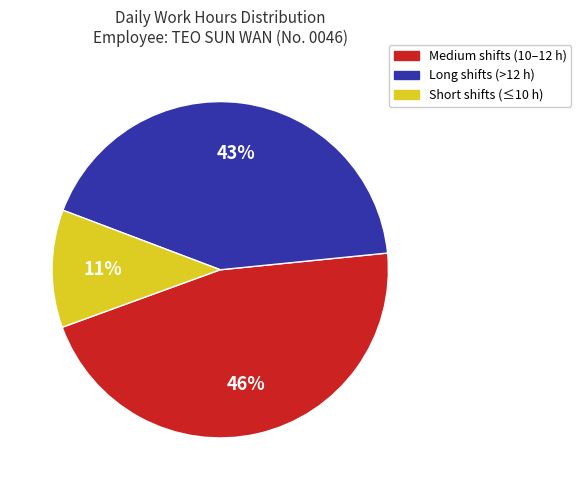

To the nearest percent, what is the average slice percentage?

33%